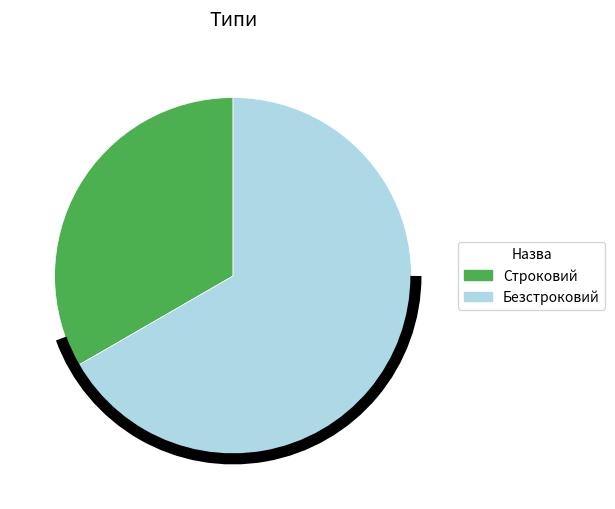

What is the ratio of the value at Строковий to the value at Безстроковий?

0.5